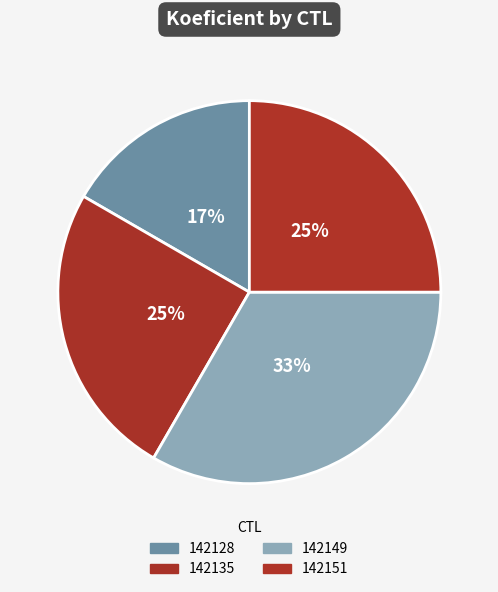

How many slices are in this pie chart?

4